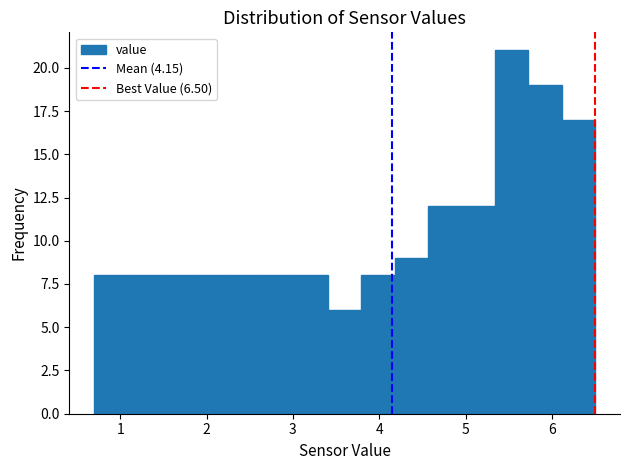

Read against the x-axis, roughly where is the centre of the tallest bar?

5.5